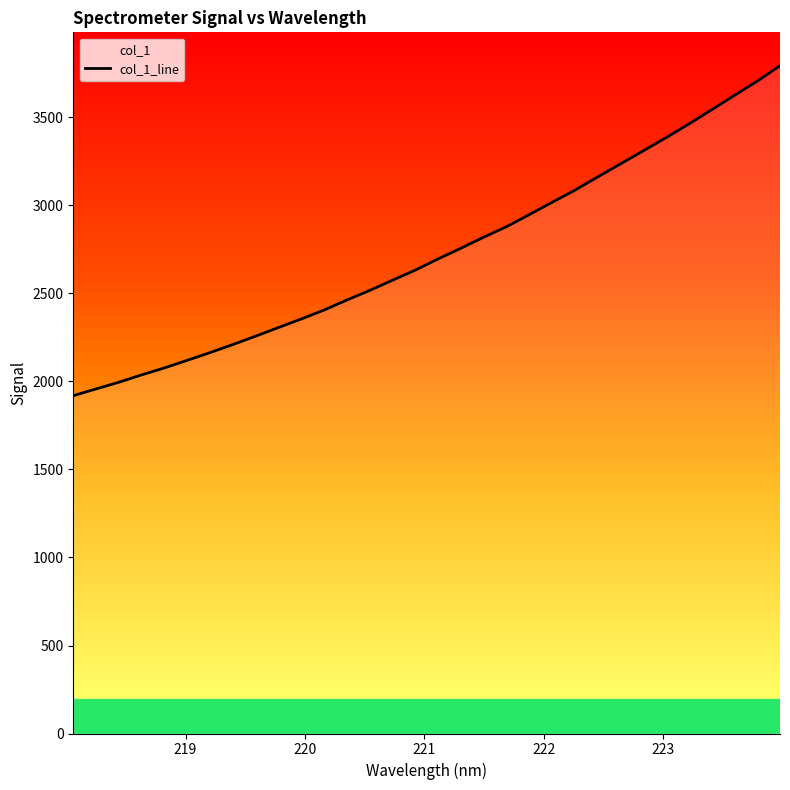

What is the difference between the maximum and minimum values?

1874.6